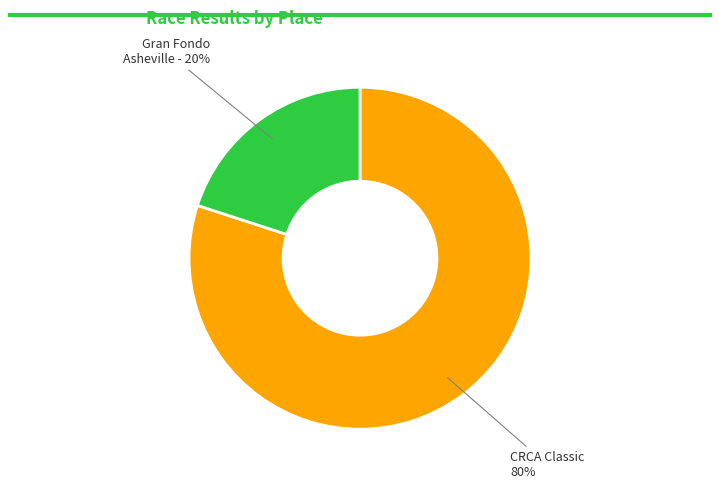

Is there a majority slice in this chart?

Yes